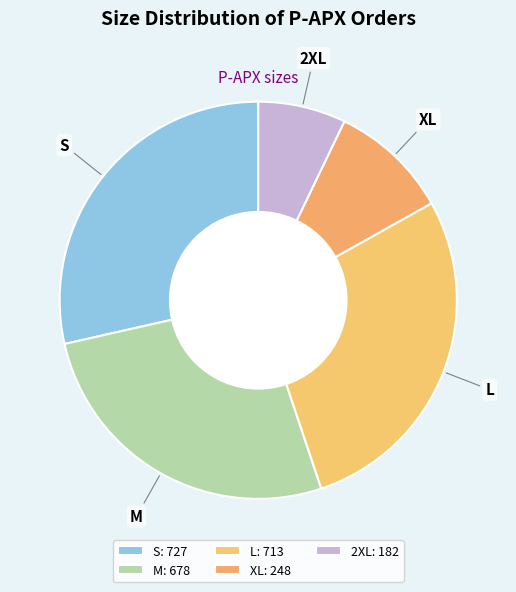

True or false: S accounts for 35% of the total.

False